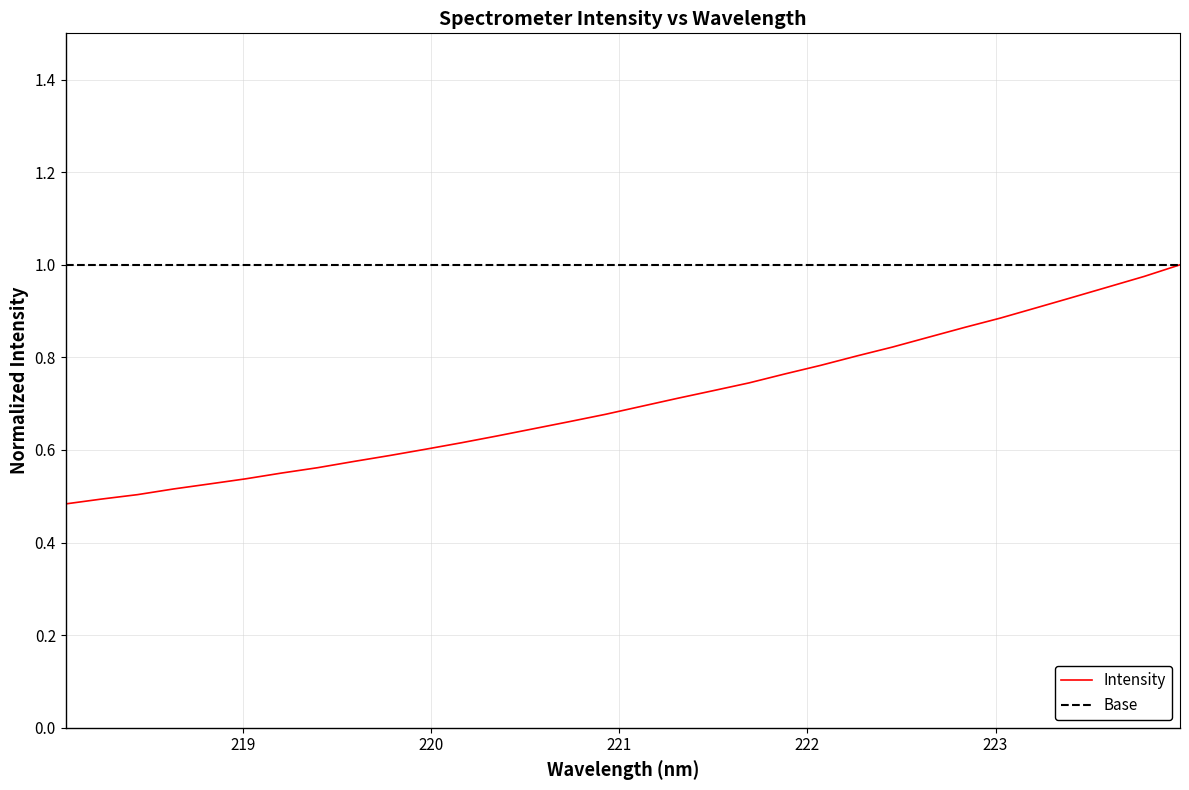

What is the value of the 12th point from the left?

0.6